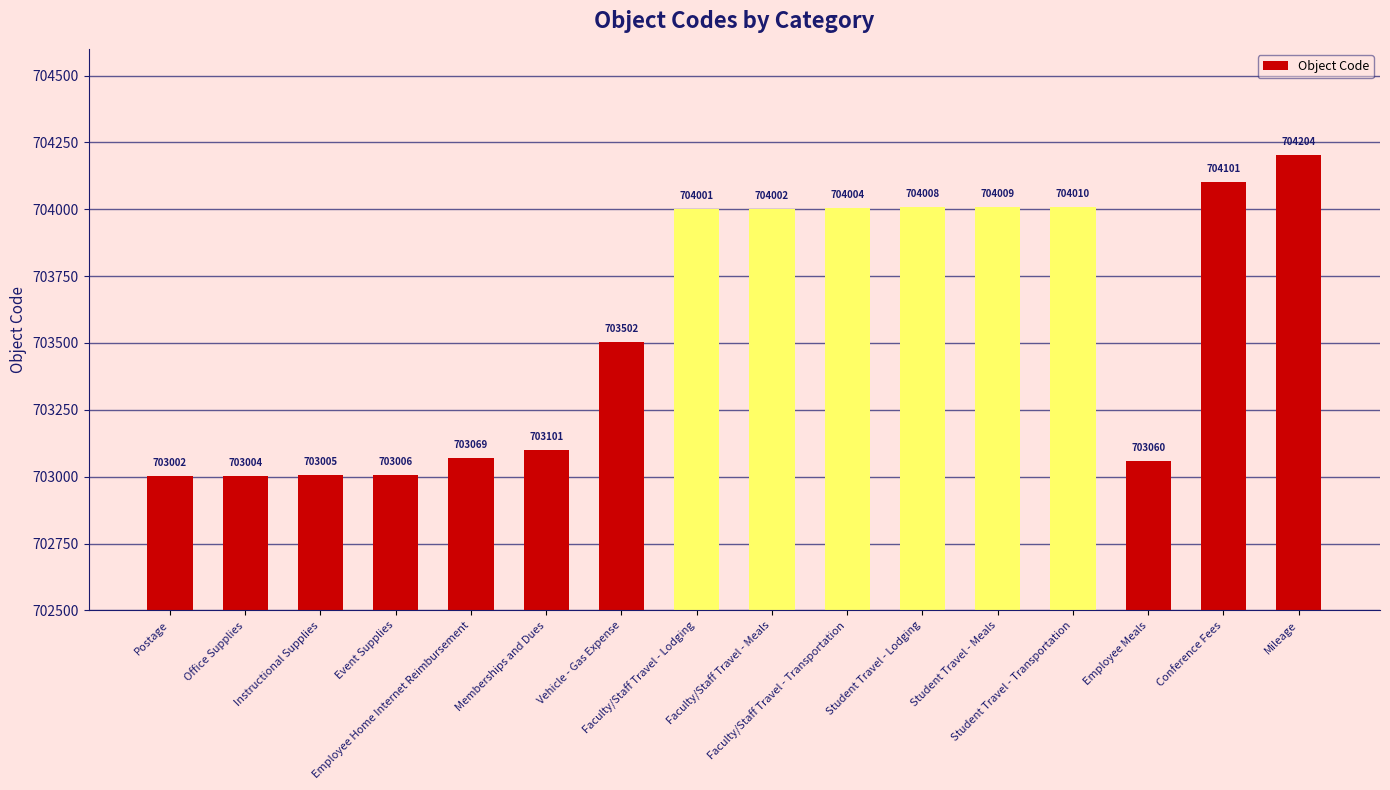

What is the average value?

703568